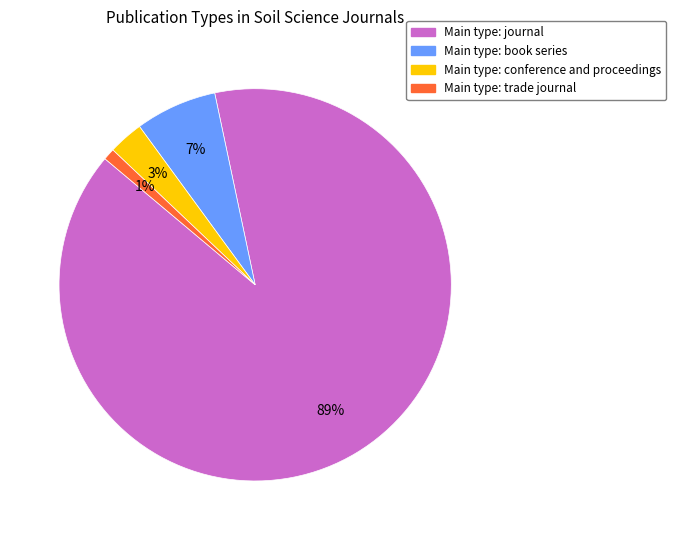

Does any single category account for the majority?

Yes